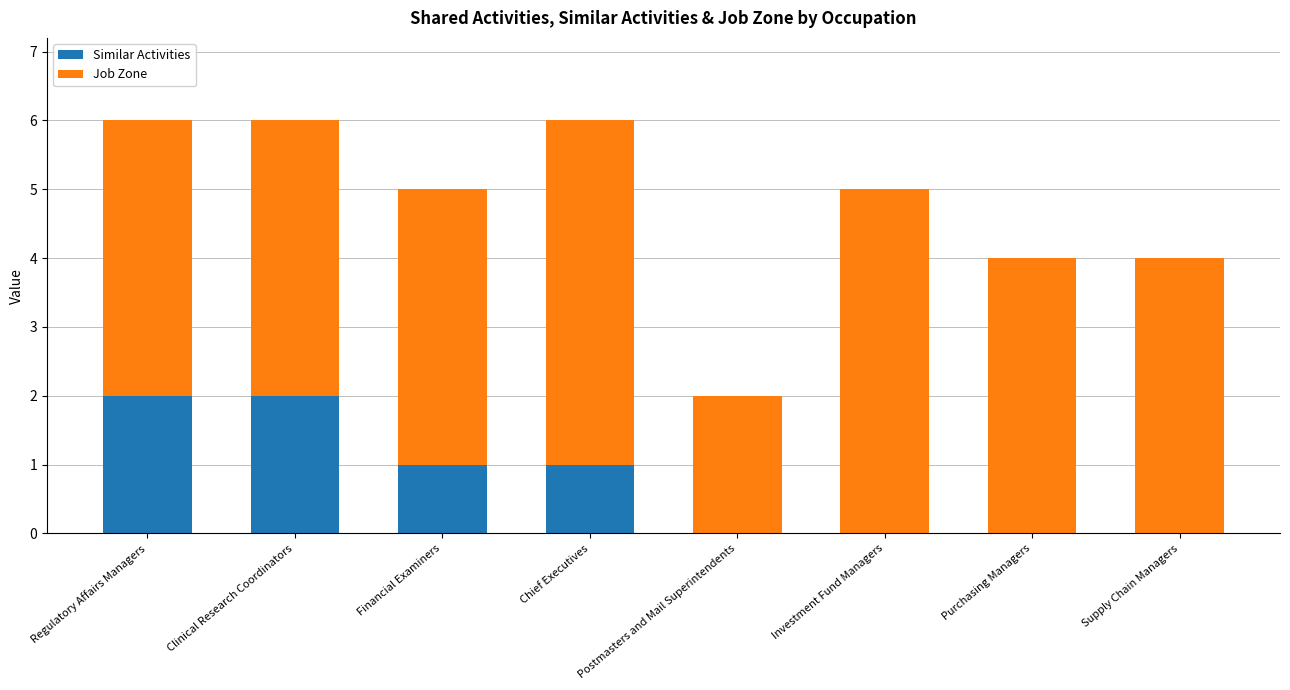

True or false: Similar Activities has a value of 1 at Postmasters and Mail Superintendents.

False